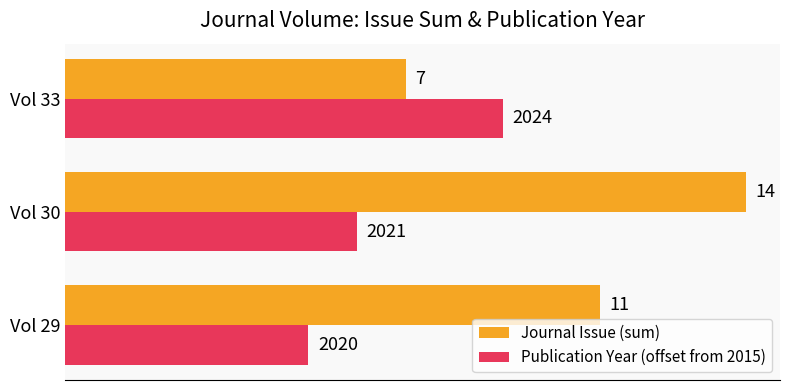

The value of Publication Year (offset from 2015) at Vol 33 is 16. True or false?

False